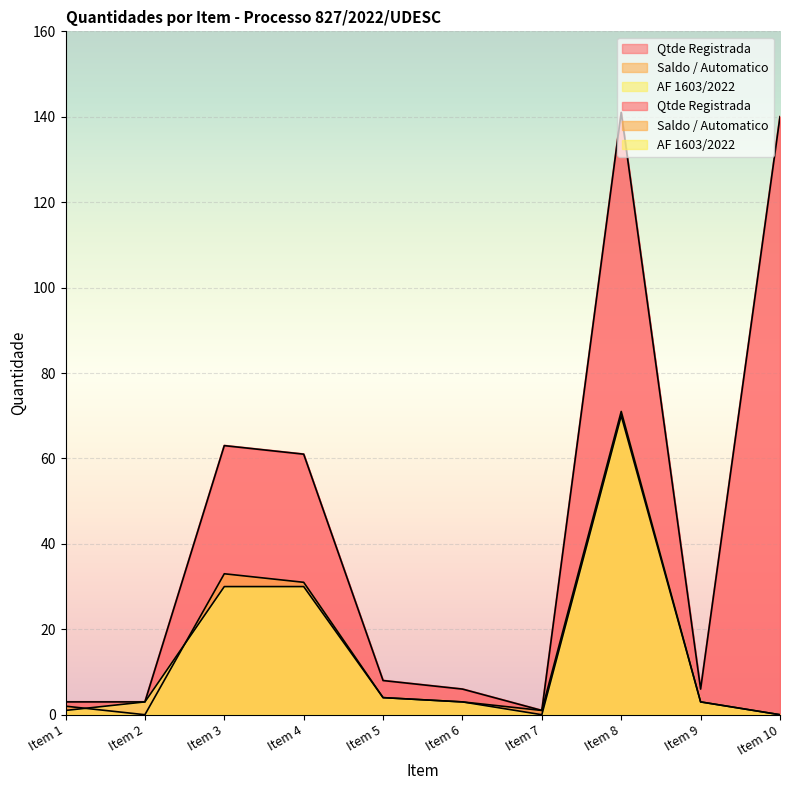

What is the approximate value of Qtde Registrada at Item 4, to the nearest 50?

50